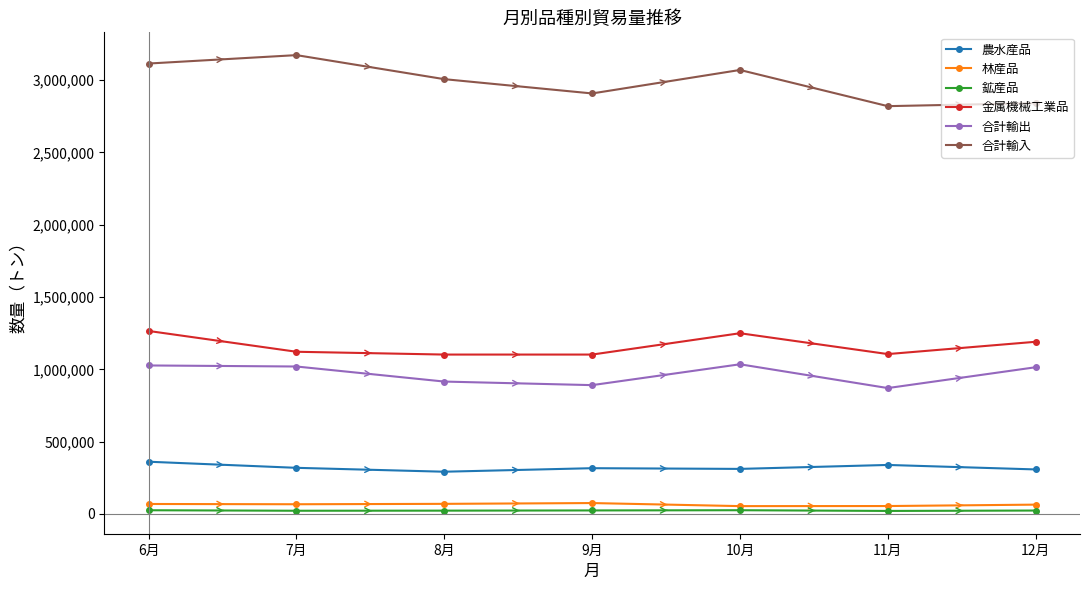

What is the difference between the highest and lowest values at 8月?

2983989